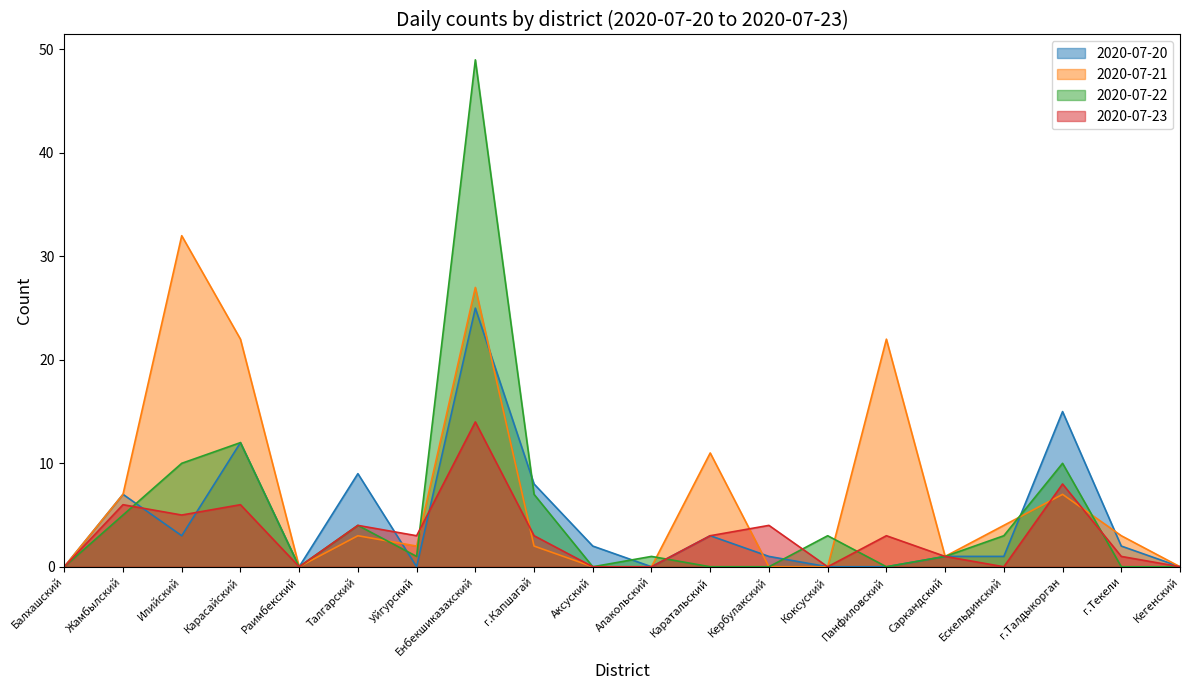

Is it true that 2020-07-23 equals 1 at г.Текели?

True